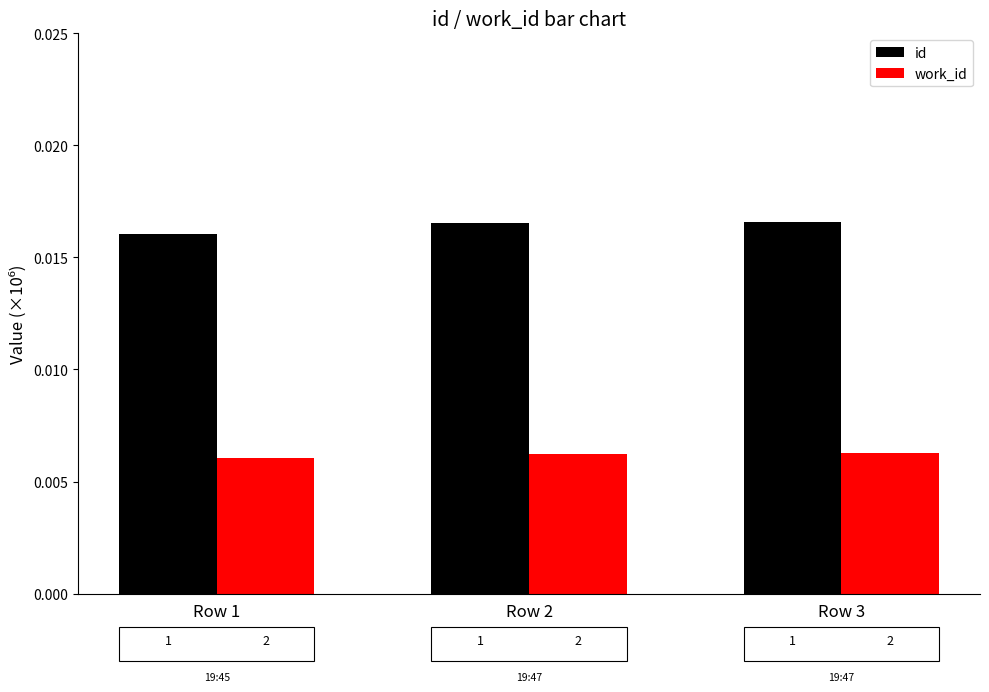

Is it true that id equals 0.0 at Row 3?

True